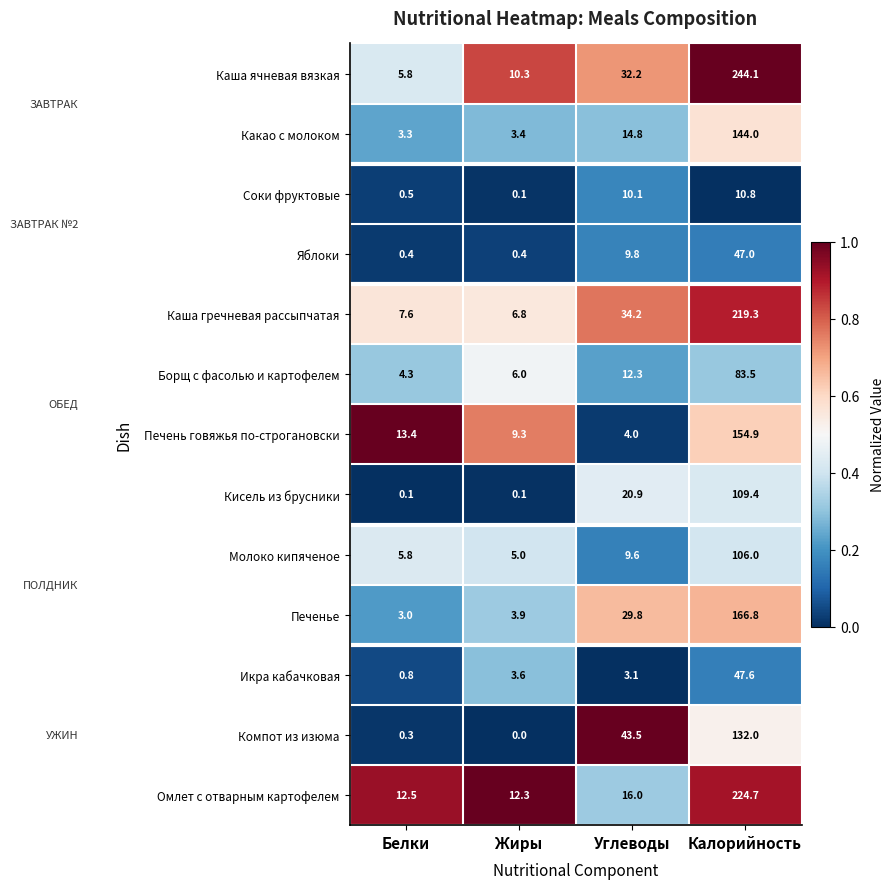

What is the difference between the highest and lowest values at Калорийность?

233.3